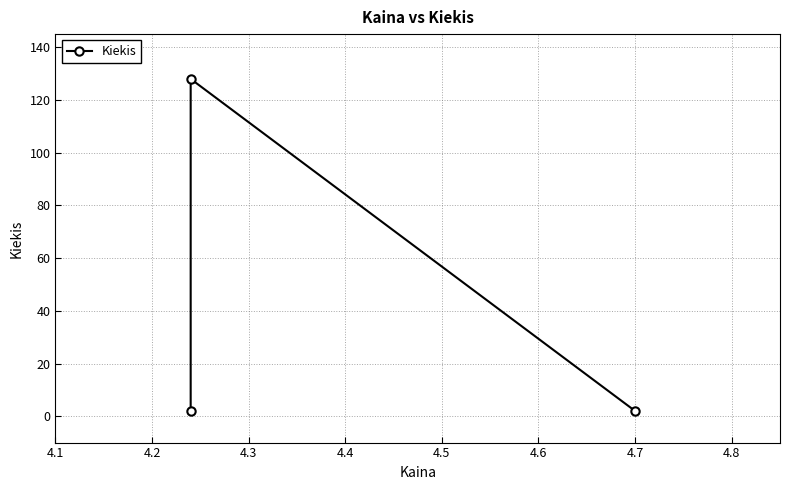

What is the difference between the values at 4.2 and 4.3?

126